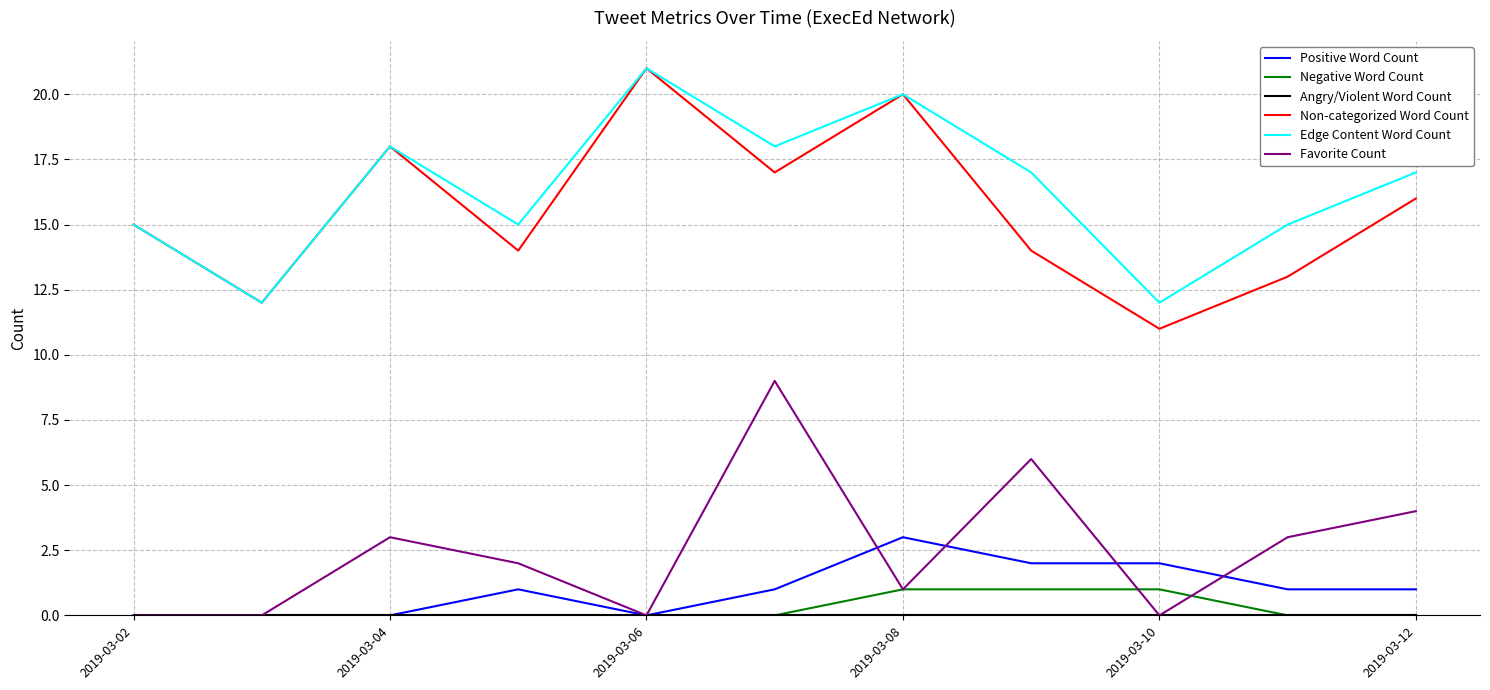

How many lines are shown in the chart?

6